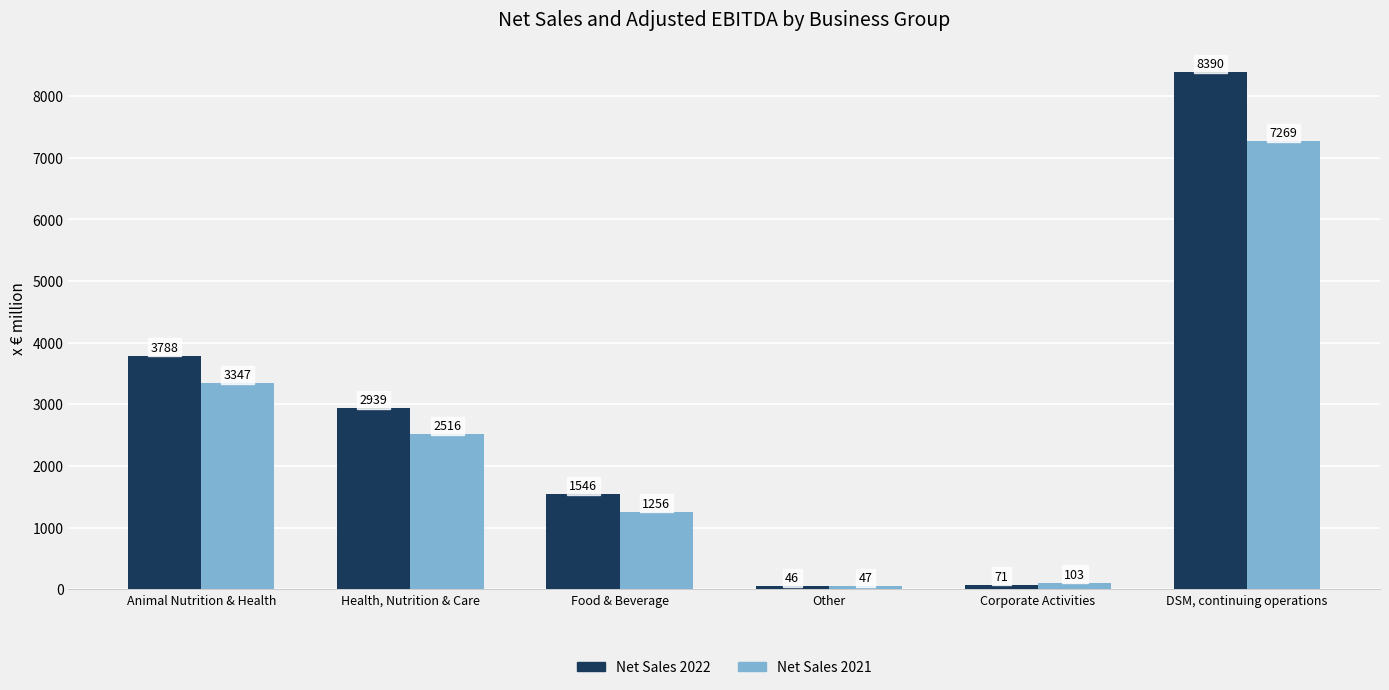

What is the highest value of the Net Sales 2021 series?

7269